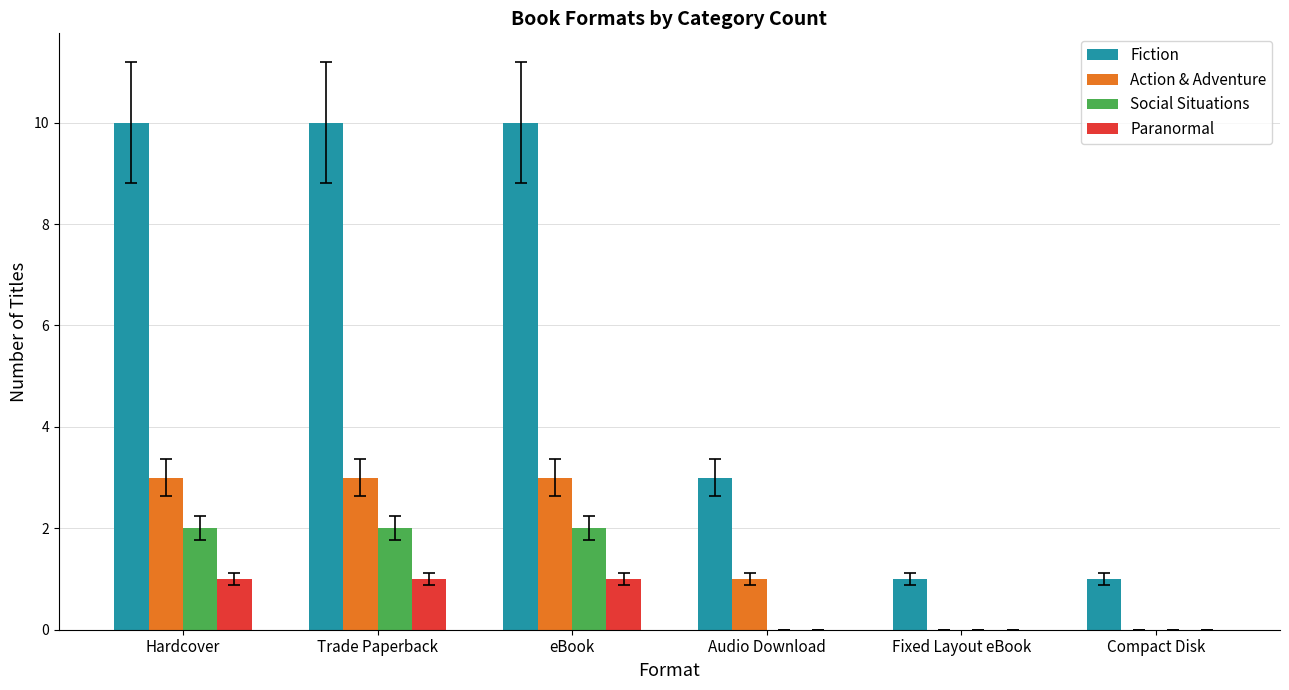

What is the highest value of the Fiction series?

10